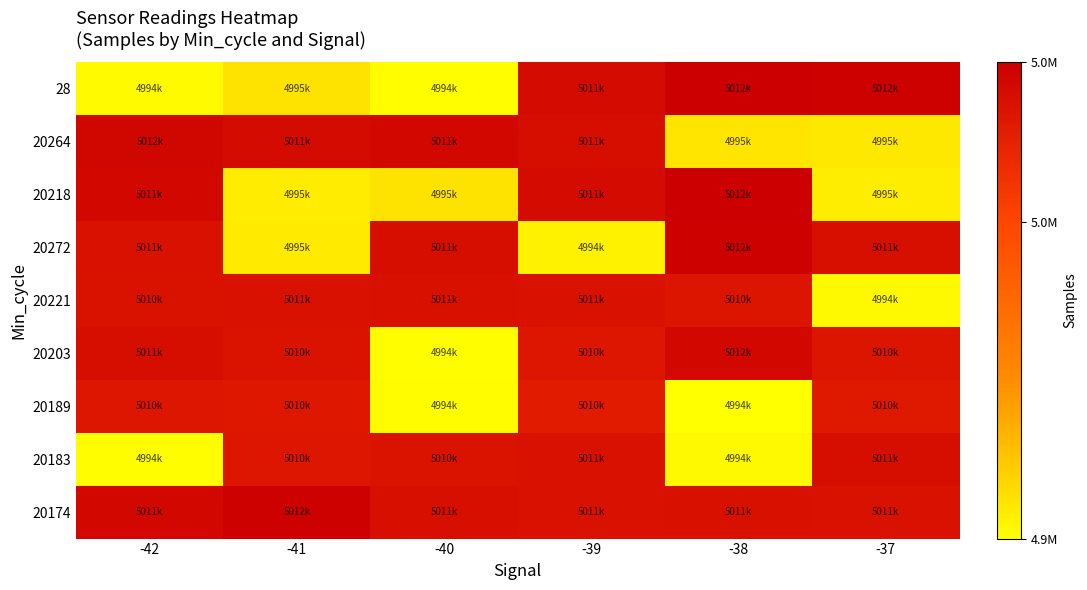

What is the difference between the highest and lowest values at -37?

18066